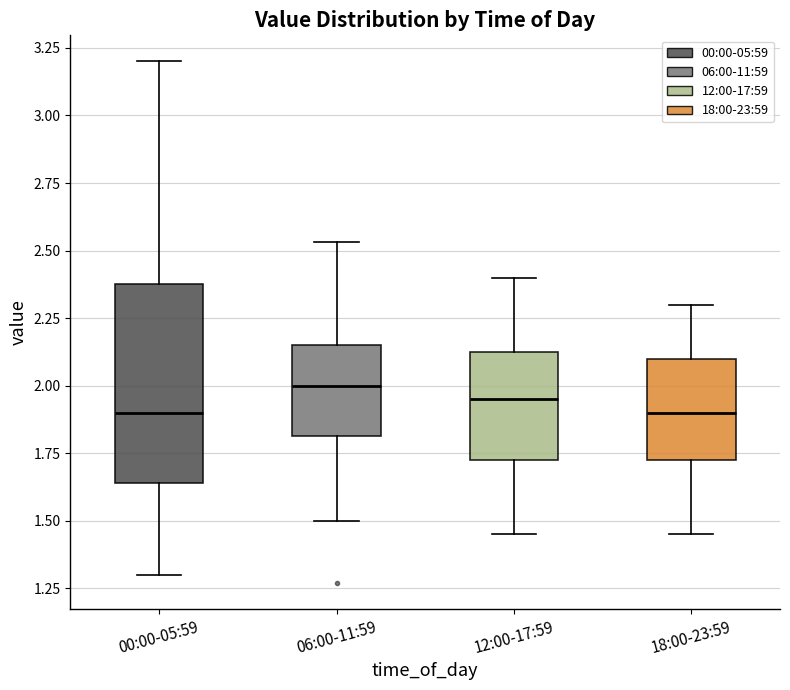

Reading left to right, read every box against the y-axis: the position of its median line, the range the box covers, and the ends of its whiskers. The values are not printed on the chart, so give them approximately, as read against the axis.

00:00-05:59: median 1.90, box 1.65 to 2.40, whiskers 1.30 to 3.20
06:00-11:59: median 2.00, box 1.80 to 2.15, whiskers 1.50 to 2.55
12:00-17:59: median 1.95, box 1.75 to 2.15, whiskers 1.45 to 2.40
18:00-23:59: median 1.90, box 1.75 to 2.10, whiskers 1.45 to 2.30